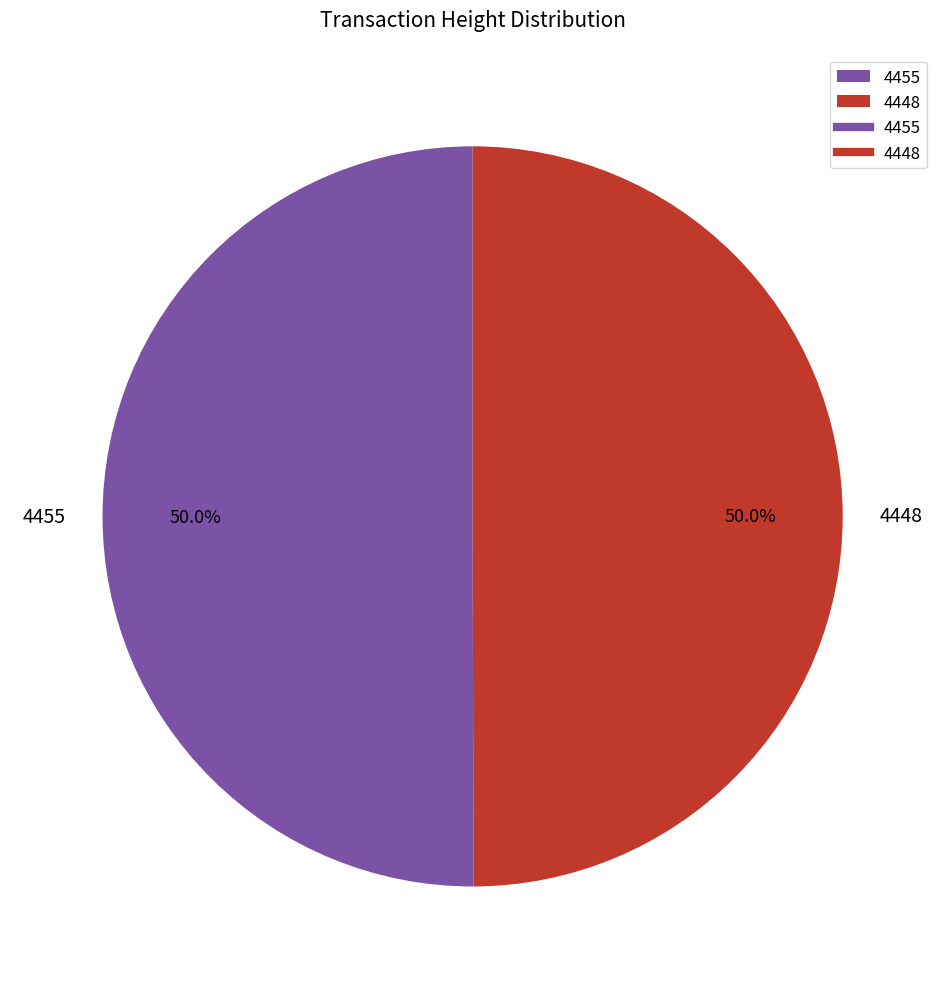

How many slices are in this pie chart?

2